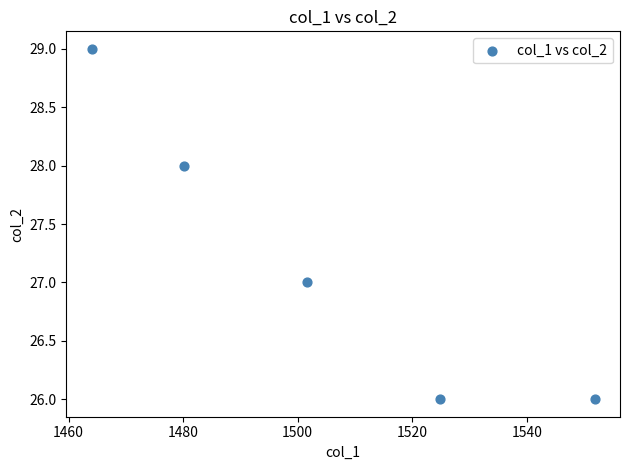

What is the average Y value?

27